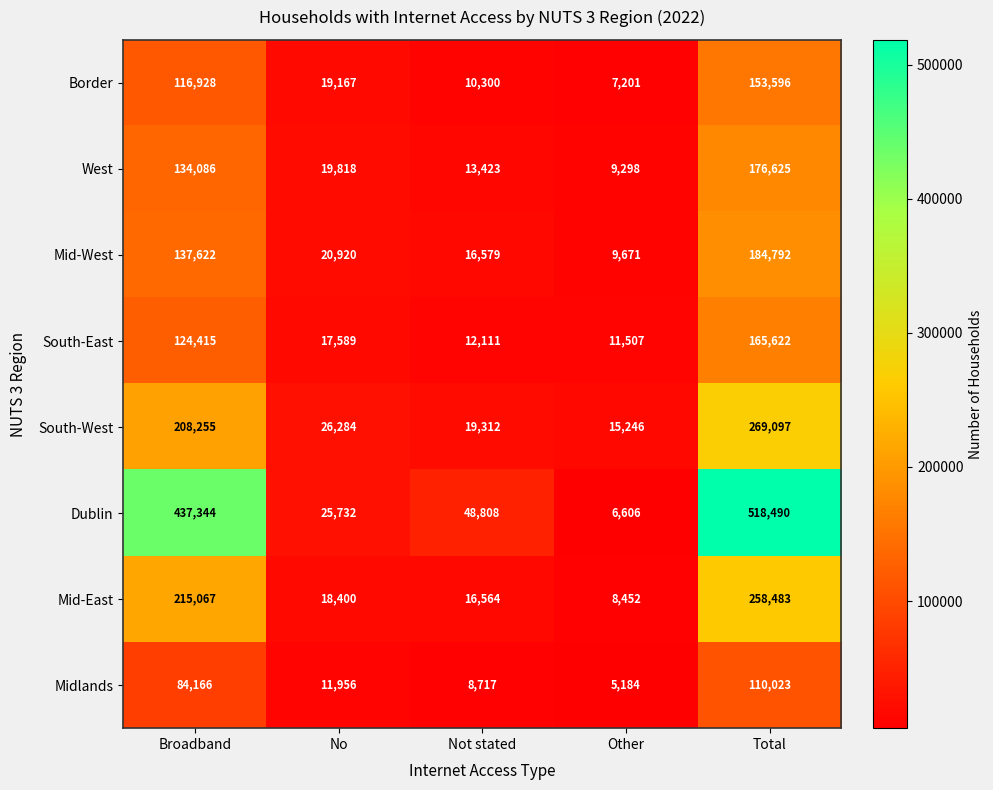

Which series has the largest range (max minus min)?

Dublin